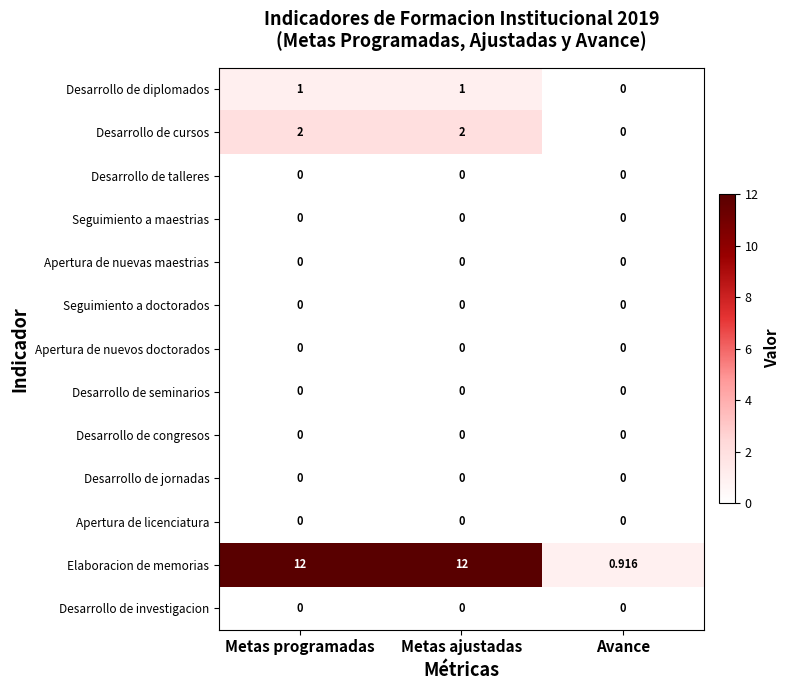

Which series has the largest total across all categories?

Elaboracion de memorias